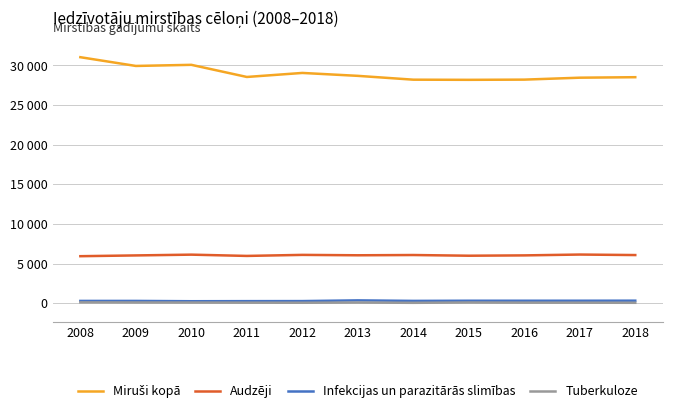

At how many categories does at least one series exceed 12330?

11